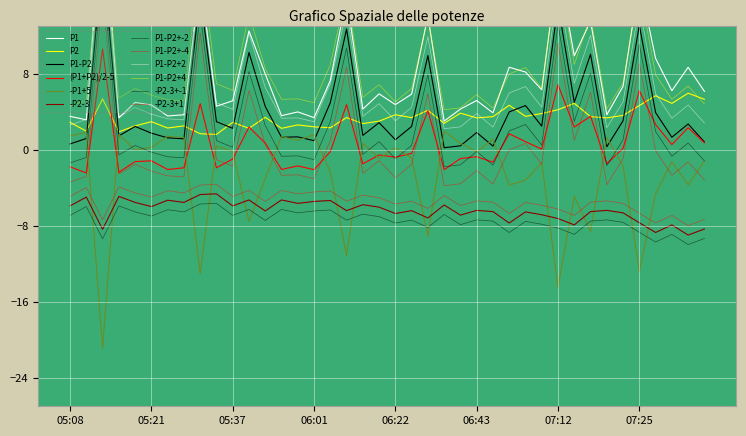

True or false: P2 and P1 intersect in this chart.

False